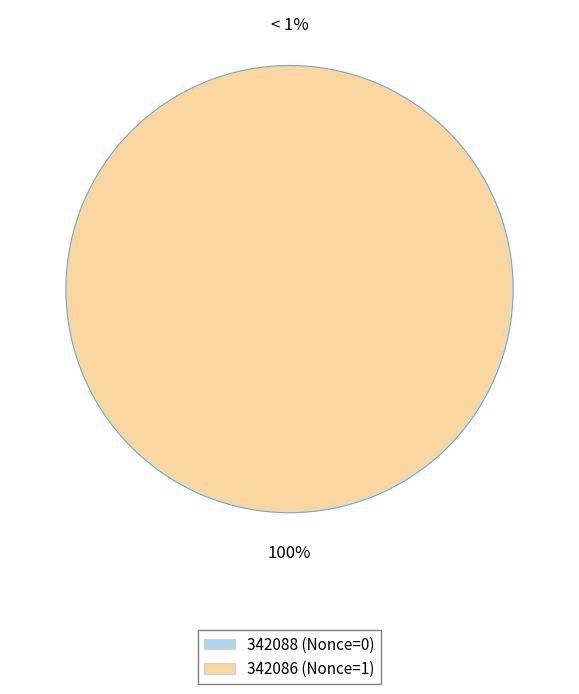

To the nearest percent, what is the difference between the largest and smallest slice percentages?

100%